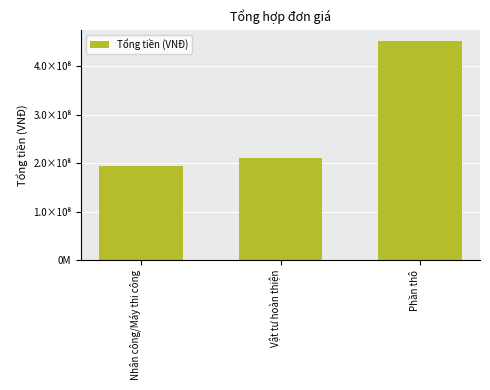

The chart shows a value of 613282576.3 at Phần thô. True or false?

False